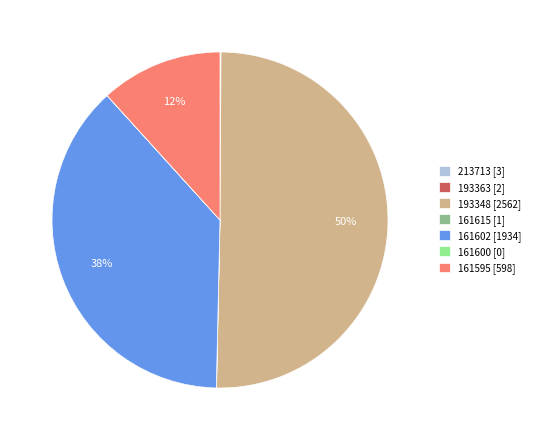

What percentage is the 193348 [2562] slice, to the nearest percent?

50%